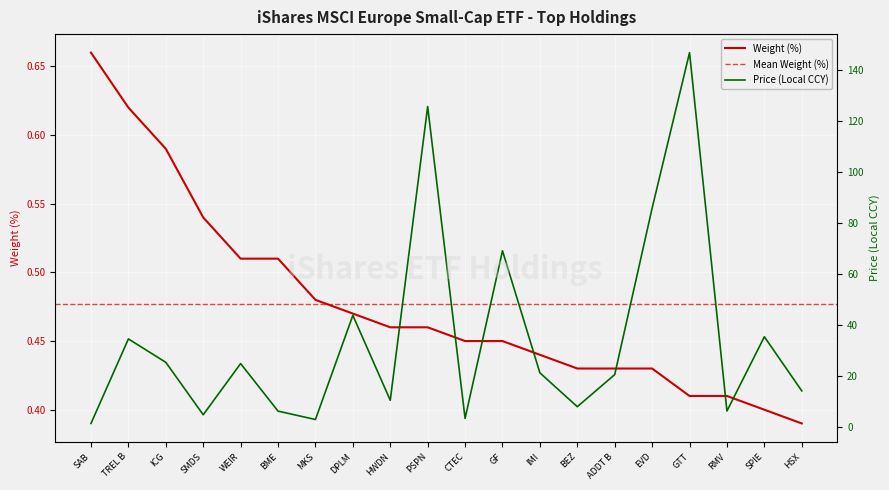

Reading left to right, extract all data points from this chart.

Weight (%): 0.7	0.6	0.6	0.5	0.5	0.5	0.5	0.5	0.5	0.5	0.5	0.5	0.4	0.4	0.4	0.4	0.4	0.4	0.4	0.4
Price: 1.5	34.7	25.5	5.0	25.0	6.4	3.1	43.9	10.6	125.9	3.5	69.3	21.4	8.1	20.7	86.0	147.0	6.4	35.5	14.3